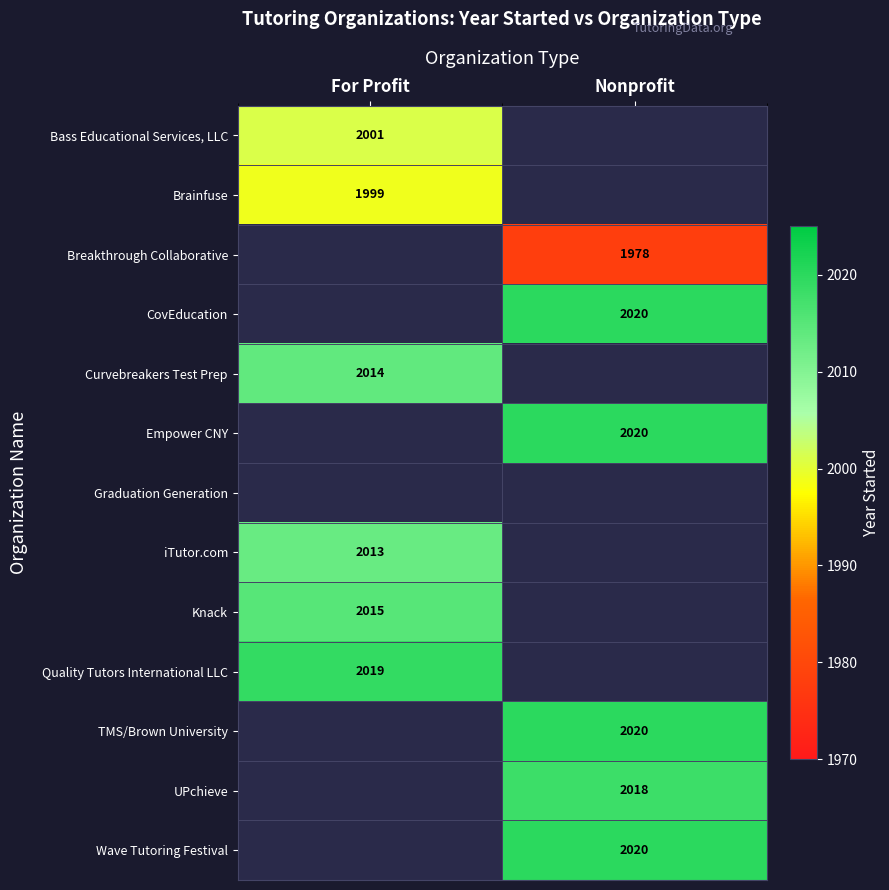

True or false: Empower CNY has a value of 2020 at Nonprofit.

True